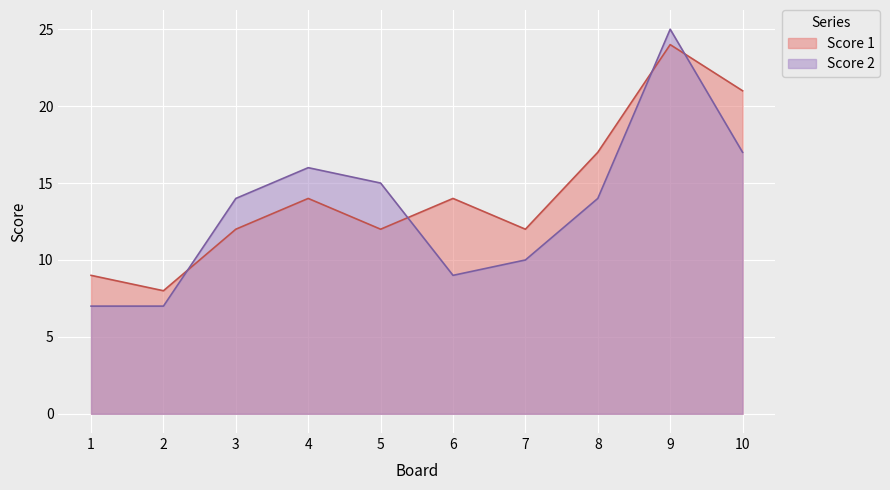

What is the spread (max minus min) of values at 6?

5